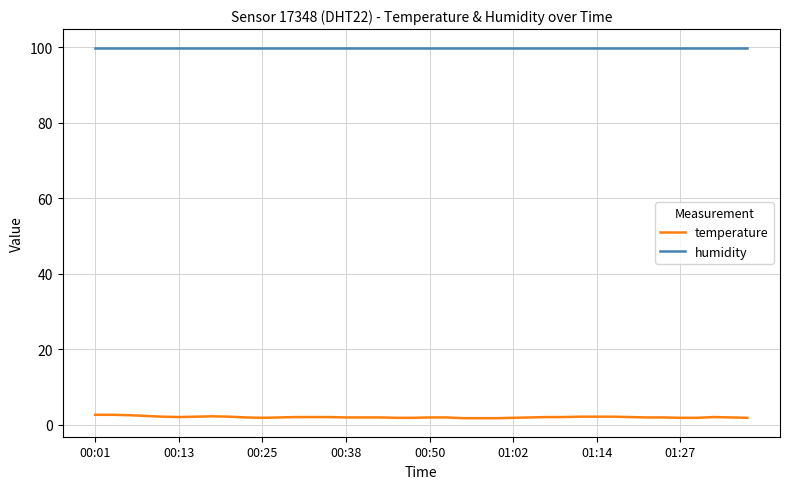

Which series has the largest range (max minus min)?

temperature